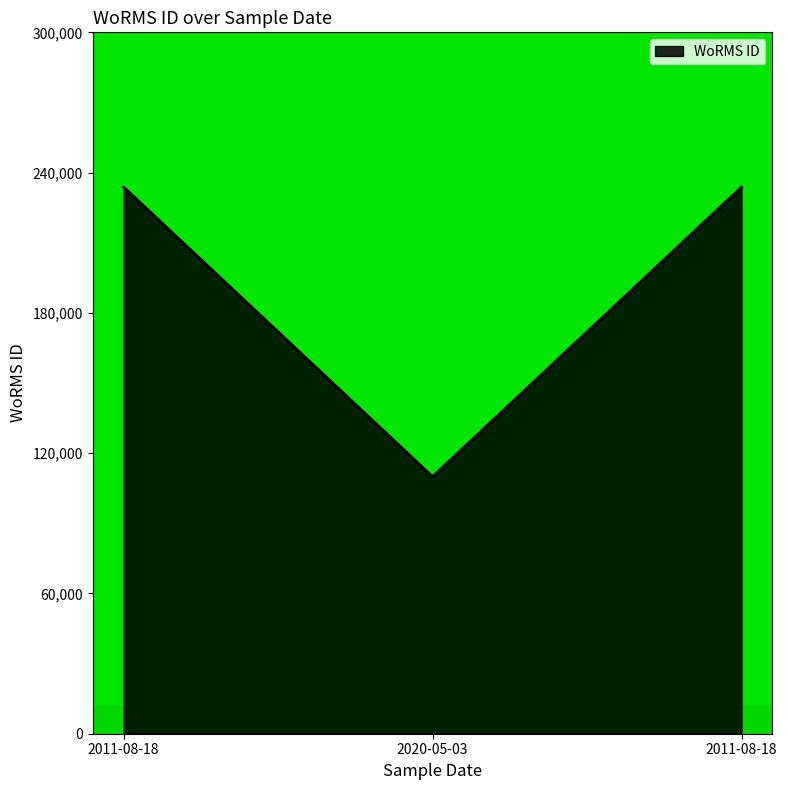

What is the ratio of the value at 2011-08-18 to the value at 2020-05-03?

2.1